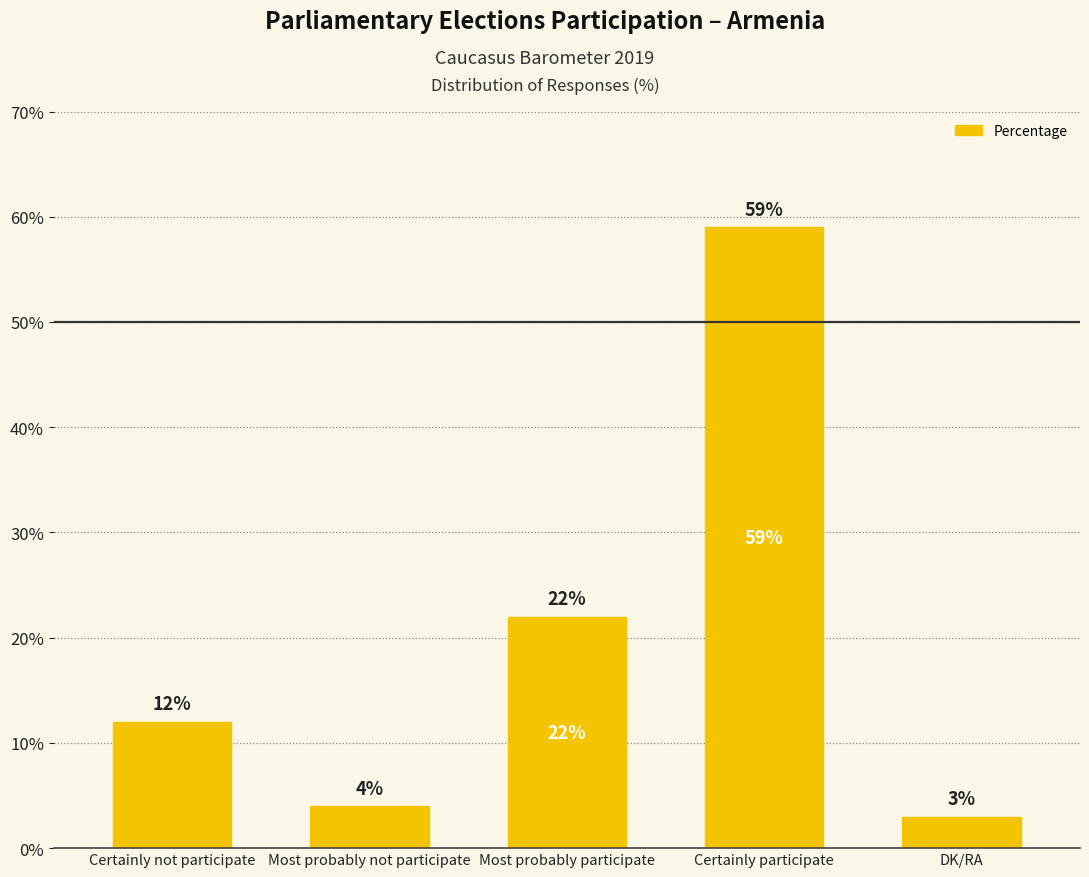

True or false: the data shows 32 at Most probably participate.

False